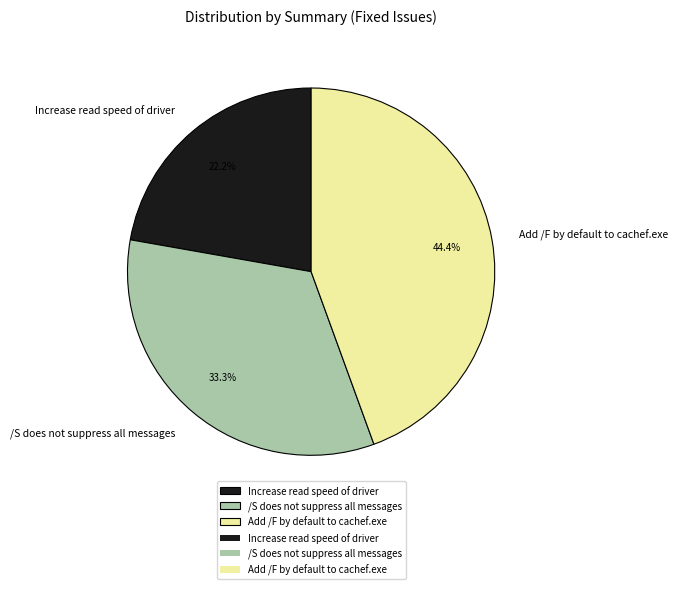

To the nearest percent, what percentage of the pie is Increase read speed of driver?

22%